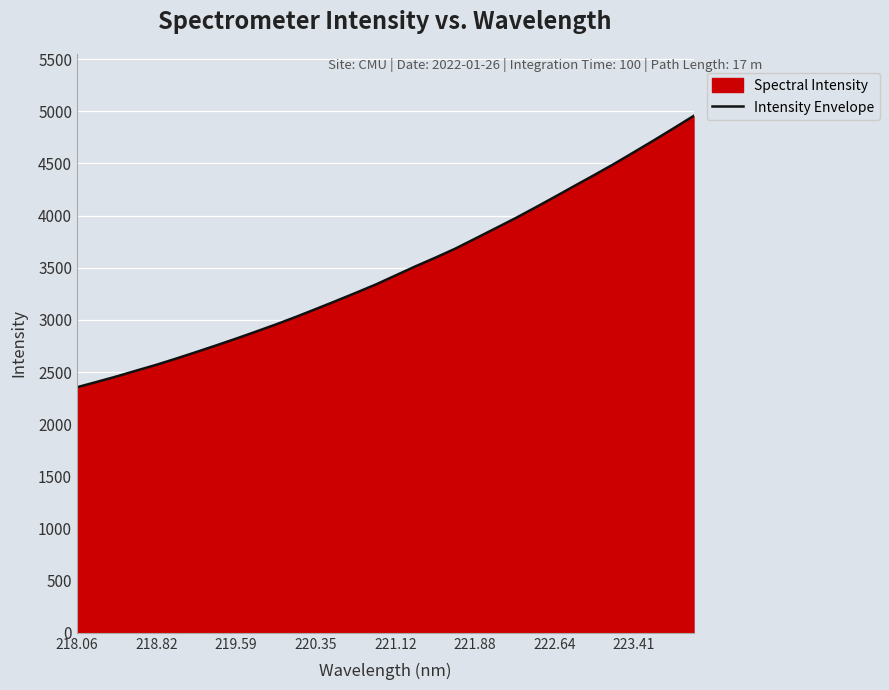

Reading right to left, what are all the values shown in this chart?

4954.8	4837.2	4721.2	4607.9	4495.5	4388.6	4283.6	4177.7	4073.5	3971.4	3874.7	3778.0	3682.1	3595.8	3512.7	3425.6	3338.1	3258.8	3180.5	3104.3	3029.0	2956.8	2888.2	2820.9	2756.0	2692.4	2630.3	2570.3	2514.8	2458.5	2405.8	2354.3